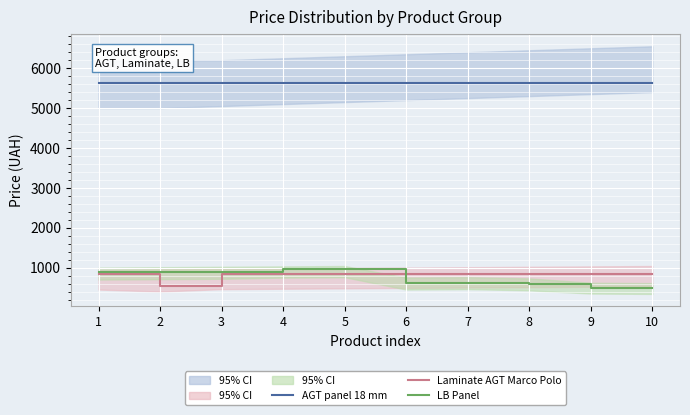

In Laminate AGT Marco Polo, how many points are lower than both neighbors (excluding endpoints)?

1